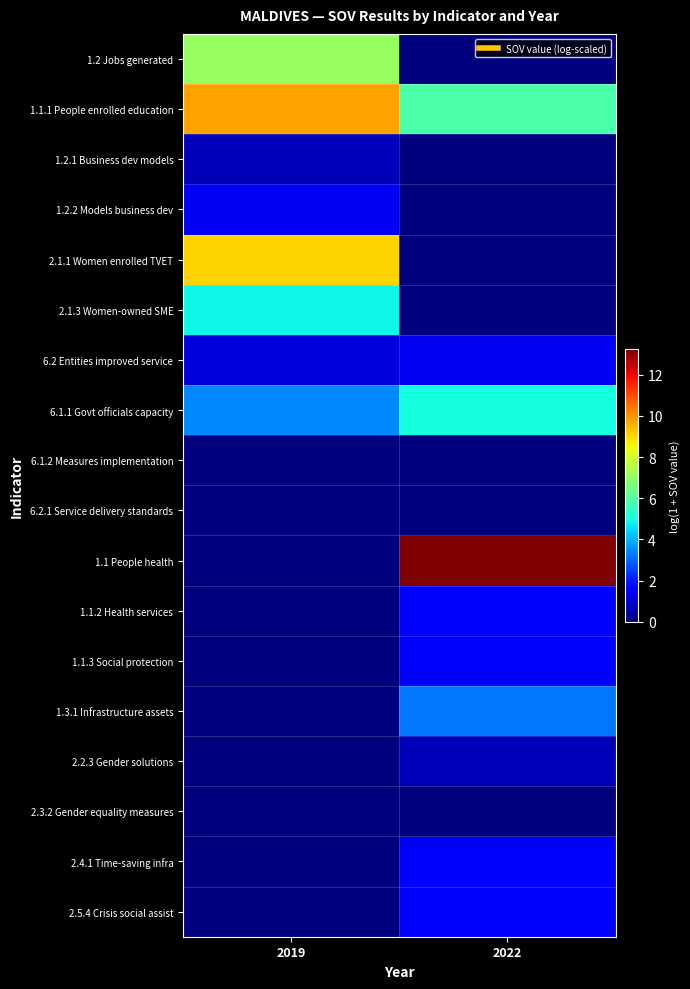

Between 2022 and 2019, which is larger?

2019